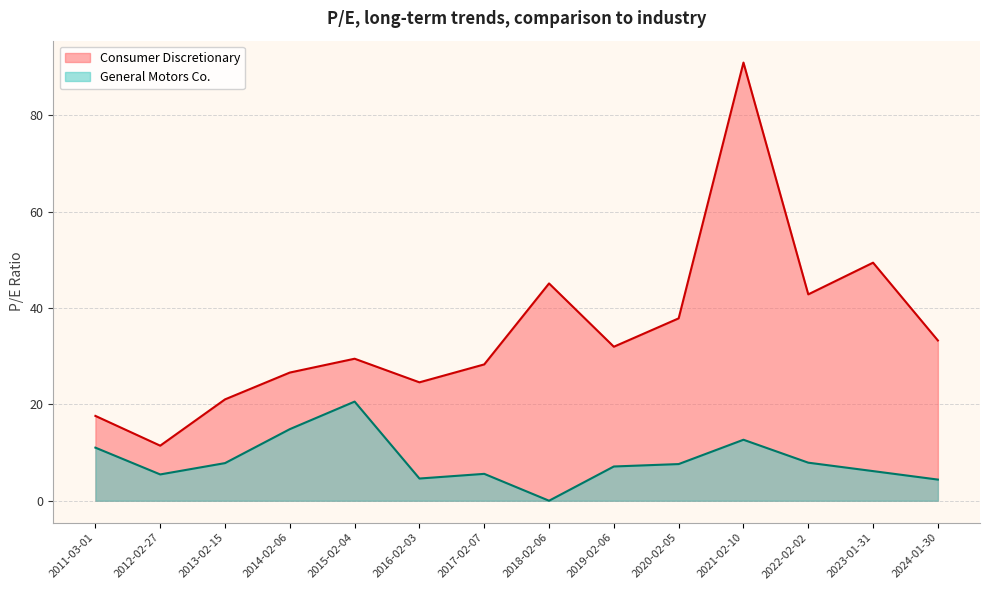

List the labels in order of General Motors Co. value, smallest first.

2018-02-06, 2024-01-30, 2016-02-03, 2012-02-27, 2017-02-07, 2023-01-31, 2019-02-06, 2020-02-05, 2013-02-15, 2022-02-02, 2011-03-01, 2021-02-10, 2014-02-06, 2015-02-04